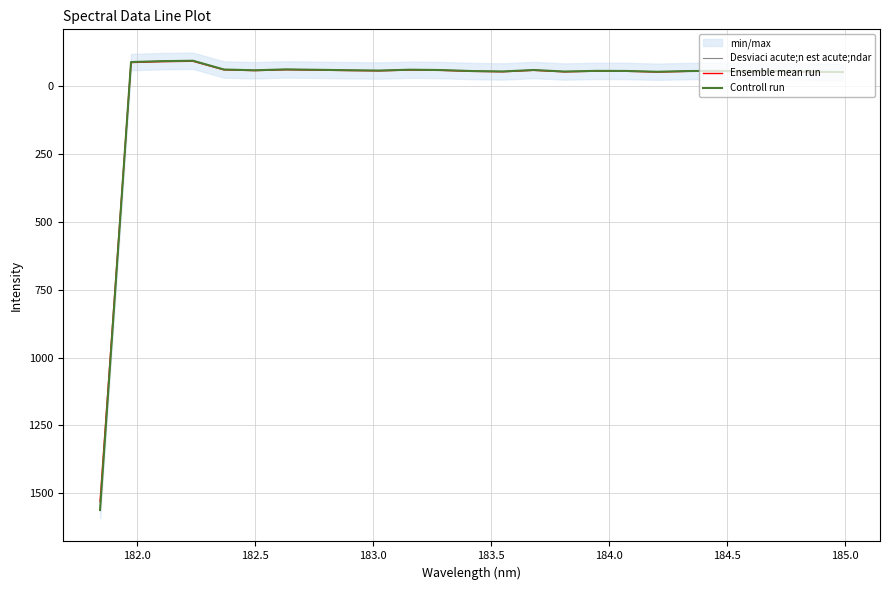

Reading left to right, list all the values displayed in this chart.

Desviaci acute;n est acute;ndar: 1562.1	-88.9	-92.4	-93.8	-61.5	-58.7	-61.9	-60.5	-59.0	-57.7	-60.8	-59.6	-55.9	-54.3	-59.7	-54.0	-56.5	-56.2	-53.2	-55.9	-56.6	-53.5	-55.9	-53.6	-52.1
Ensemble mean run: 1530.9	-87.2	-90.5	-91.9	-60.3	-57.5	-60.7	-59.3	-57.8	-56.5	-59.6	-58.4	-54.8	-53.2	-58.5	-52.9	-55.4	-55.0	-52.2	-54.7	-55.4	-52.4	-54.8	-52.5	-51.1
Controll run: 1562.1	-88.9	-92.4	-93.8	-61.5	-58.7	-61.9	-60.5	-59.0	-57.7	-60.8	-59.6	-55.9	-54.3	-59.7	-54.0	-56.5	-56.2	-53.2	-55.9	-56.6	-53.5	-55.9	-53.6	-52.1